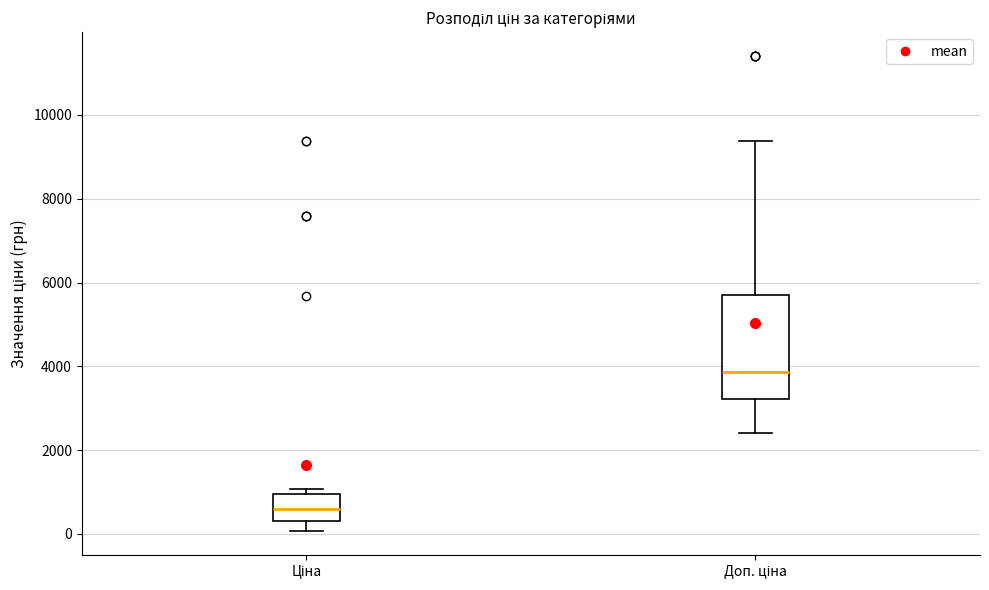

Reading left to right, transcribe this box plot: for each box, give where its median line is, the range the box spans, and where its two whiskers end, as read against the y-axis. The values are not printed on the chart, so give them approximately, as read against the axis.

Ціна: median 600, box 400 to 1000, whiskers 0 to 1000 (just above the box's upper edge)
Доп. ціна: median 3800, box 3200 to 5800, whiskers 2400 to 9400